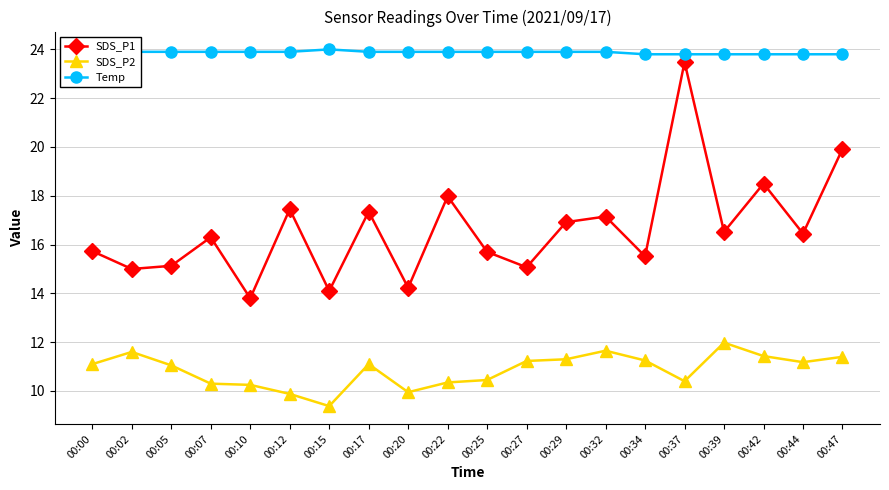

What is the greatest value displayed?

24.0